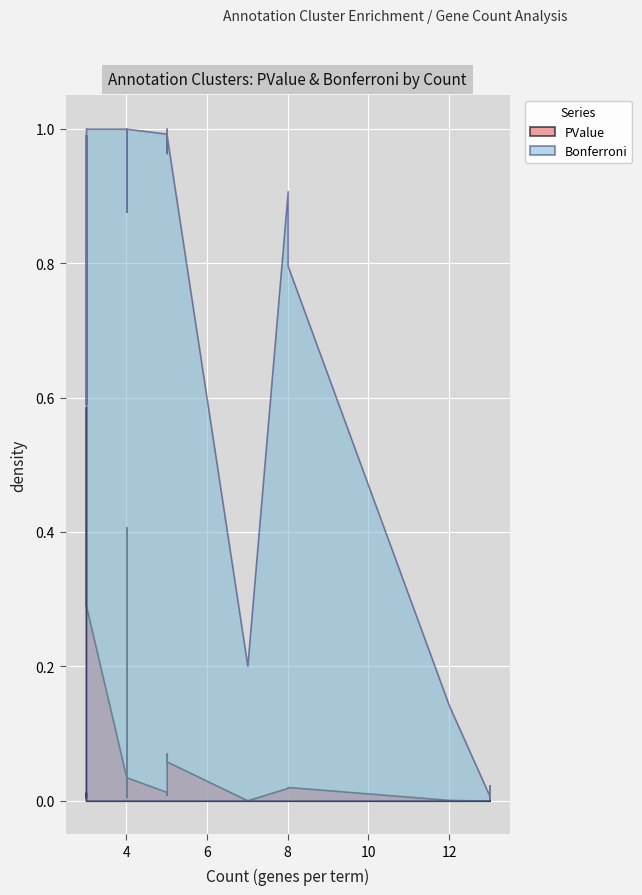

Reading left to right, extract all data points from this chart.

Count: 13=13.0	13=13.0	13=13.0	12=12.0	8=8.0	8=8.0	4=4.0	4=4.0	7=7.0	7=7.0	3=3.0	4=4.0	4=4.0	5=5.0	3=3.0	3=3.0	5=5.0	3=3.0	4=4.0	5=5.0	5=5.0	4=4.0	3=3.0	4=4.0	3=3.0	3=3.0
PValue: 13=0.0	13=0.0	13=0.0	12=0.0	8=0.0	8=0.0	4=0.0	4=0.0	7=0.0	7=0.0	3=0.0	4=0.0	4=0.0	5=0.0	3=0.0	3=0.0	5=0.0	3=0.0	4=0.0	5=0.1	5=0.1	4=0.3	3=0.3	4=0.4	3=0.6	3=0.6
Bonferroni: 13=0.0	13=0.0	13=0.0	12=0.1	8=0.9	8=0.8	4=1.0	4=1.0	7=0.2	7=0.2	3=0.8	4=0.9	4=0.9	5=1.0	3=0.6	3=1.0	5=1.0	3=0.6	4=1.0	5=1.0	5=1.0	4=1.0	3=1.0	4=1.0	3=1.0	3=1.0